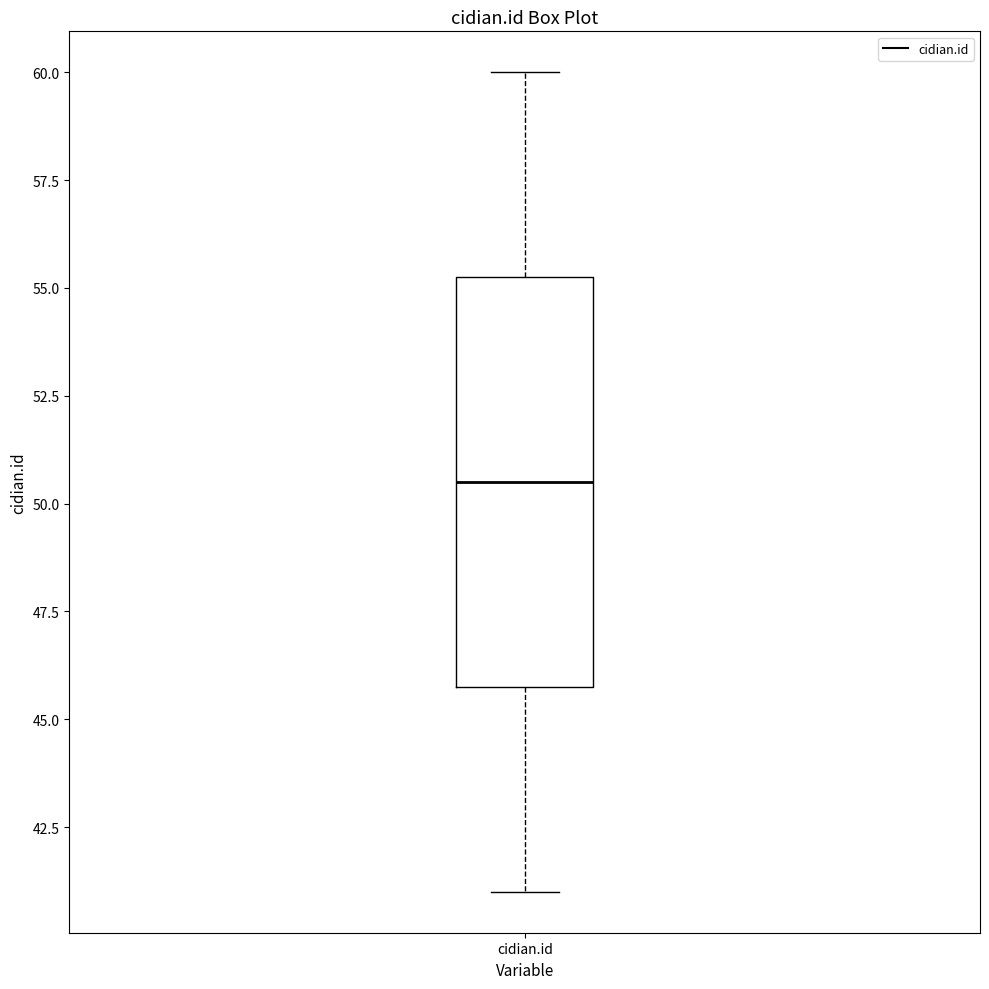

Transcribe this box plot: give where the median line is, the range the box spans, and where the two whiskers end, as read against the y-axis. The values are not printed on the chart, so give them approximately, as read against the axis.

median 50.5, box 46.0 to 55.5, whiskers 41.0 to 60.0